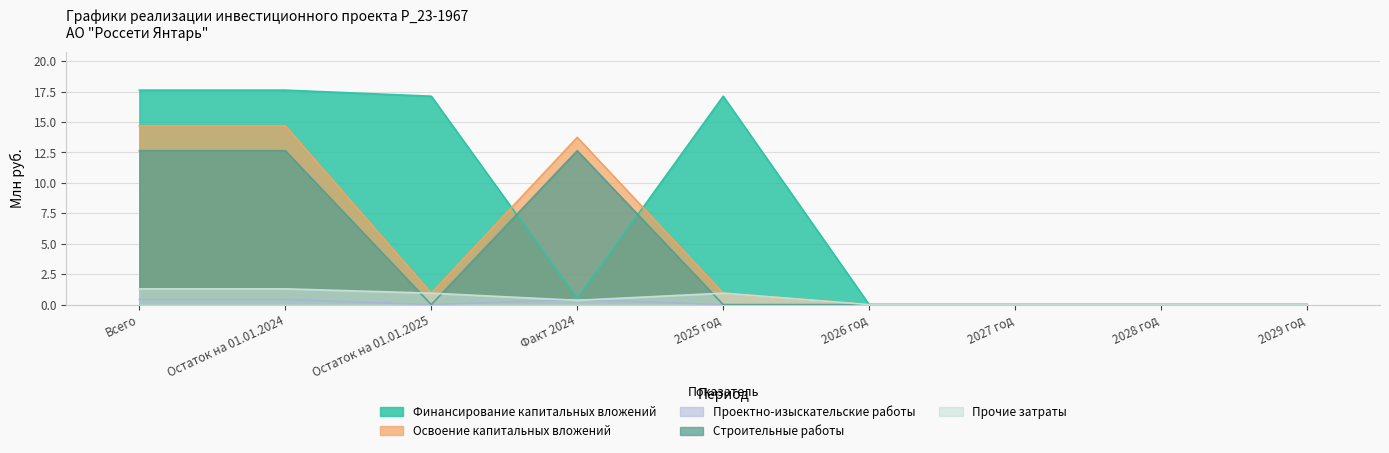

Reading left to right, transcribe all the data shown in this chart.

Финансирование капитальных вложений: 17.6	17.6	17.1	0.5	17.1	0.0	0.0	0.0	0.0
Освоение капитальных вложений: 14.7	14.7	0.9	13.7	0.9	0.0	0.0	0.0	0.0
Проектно-изыскательские работы: 0.4	0.4	0.0	0.4	0.0	0.0	0.0	0.0	0.0
Строительные работы: 12.6	12.6	0.0	12.6	0.0	0.0	0.0	0.0	0.0
Прочие затраты: 1.3	1.3	0.9	0.4	0.9	0.0	0.0	0.0	0.0